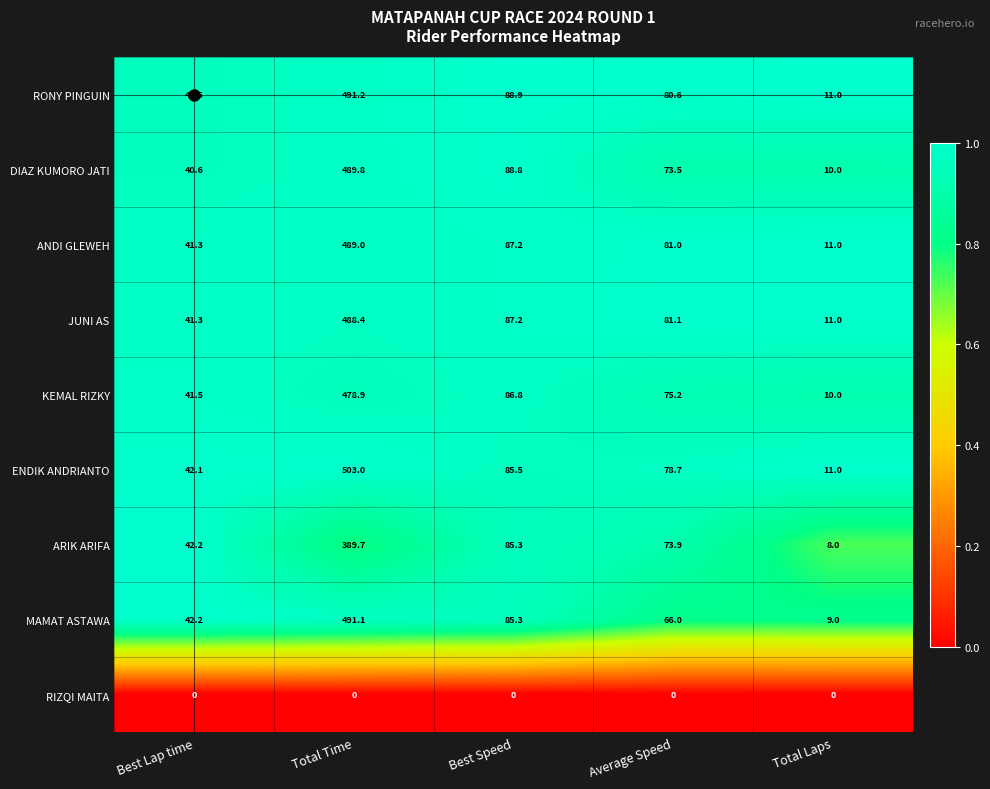

At which label does MAMAT ASTAWA reach its minimum?

Total Laps